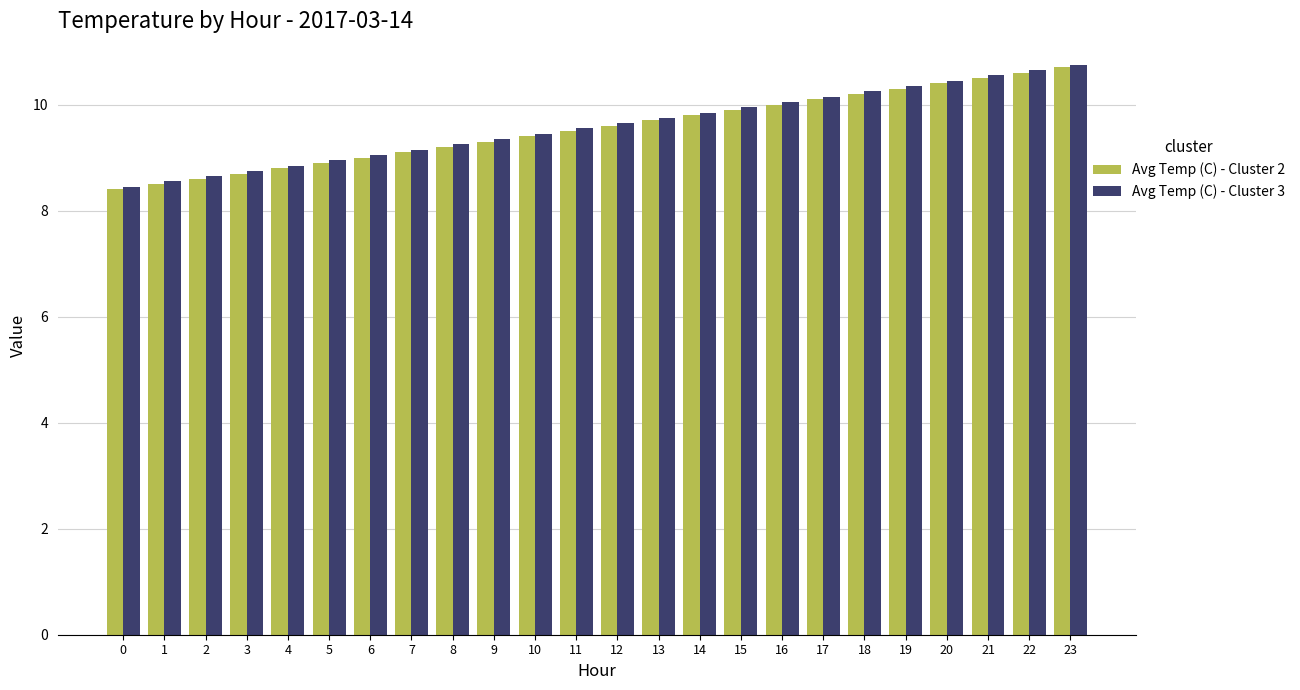

How many bars are there in each group?

2